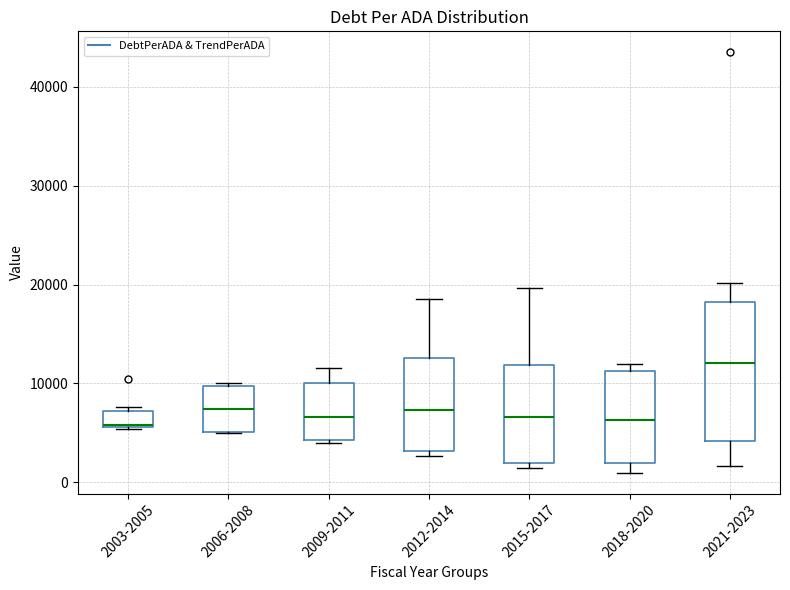

Which box is the tallest, from its lower edge to its upper edge?

2021-2023